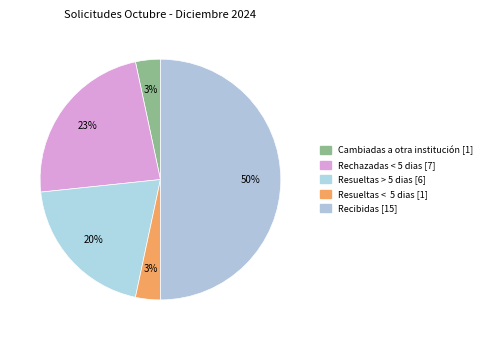

Count the number of slices in the pie.

5